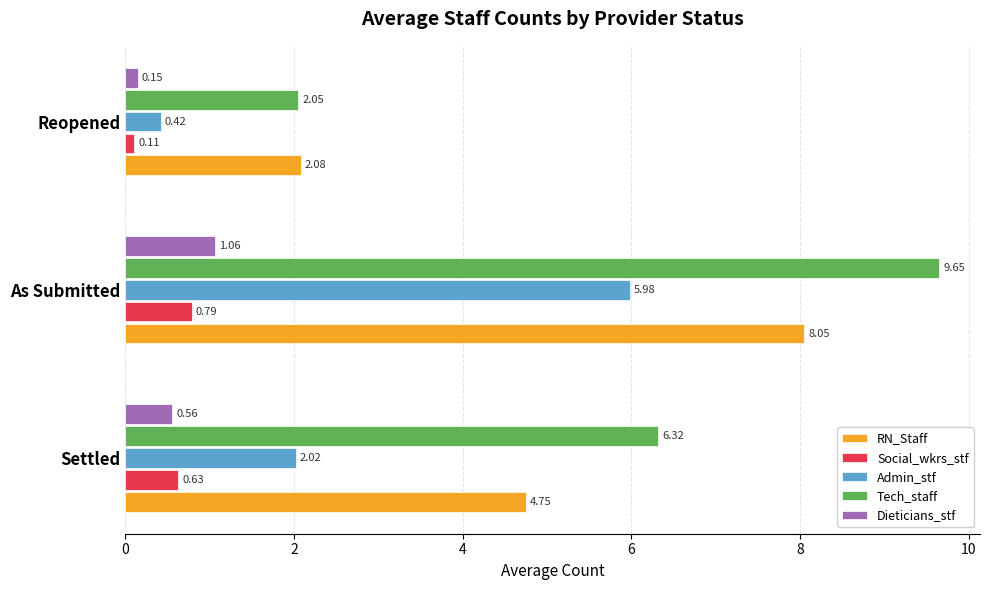

Between As Submitted and Reopened, which series saw the biggest shift?

Tech_staff